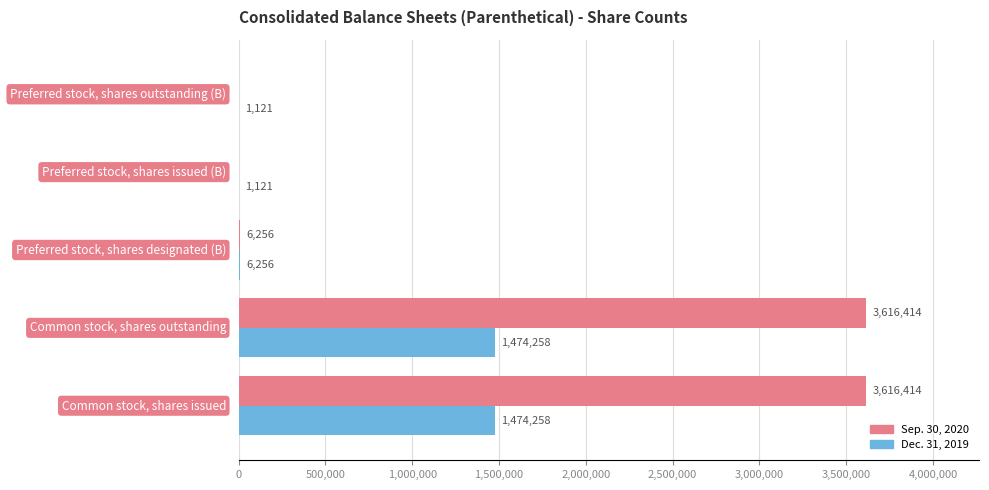

What is the maximum value shown in the chart?

3616414